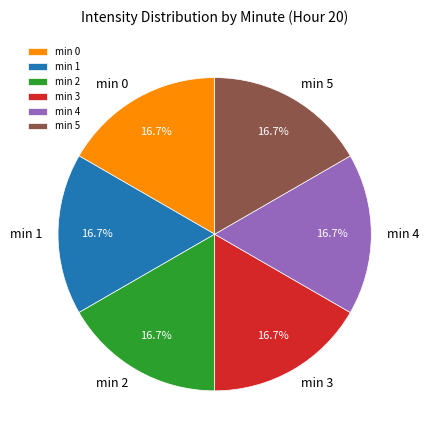

Approximately how many times larger is the value at min 2 compared to min 5?

1.0